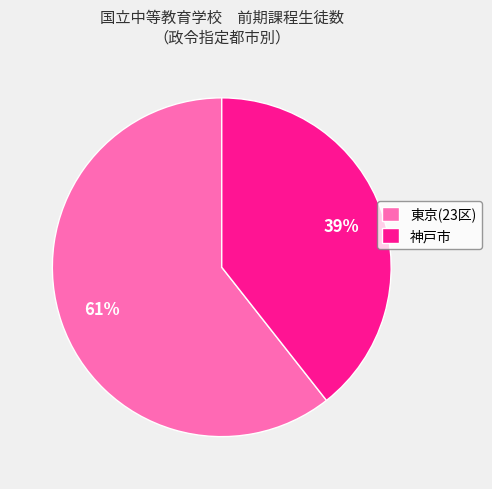

Does 東京(23区) represent more than half of the total?

Yes